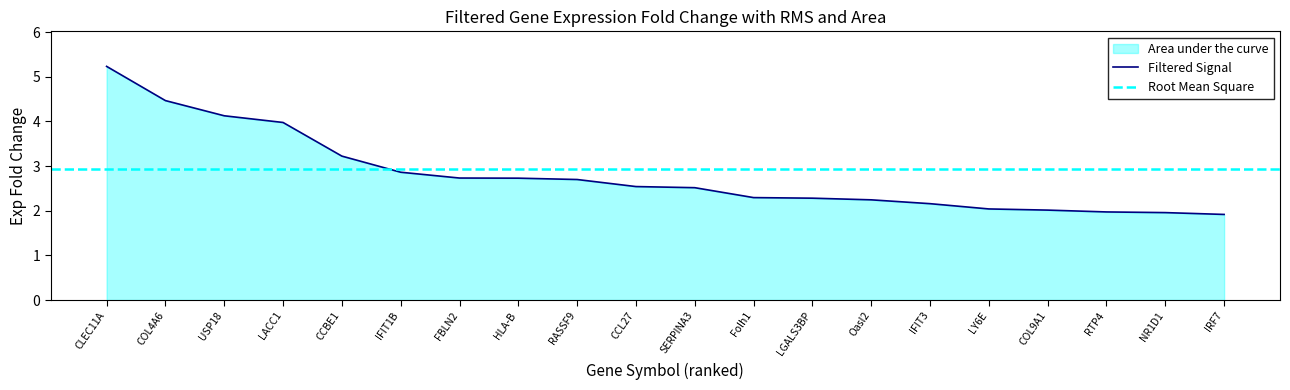

What is the difference between the maximum and minimum values?

3.3